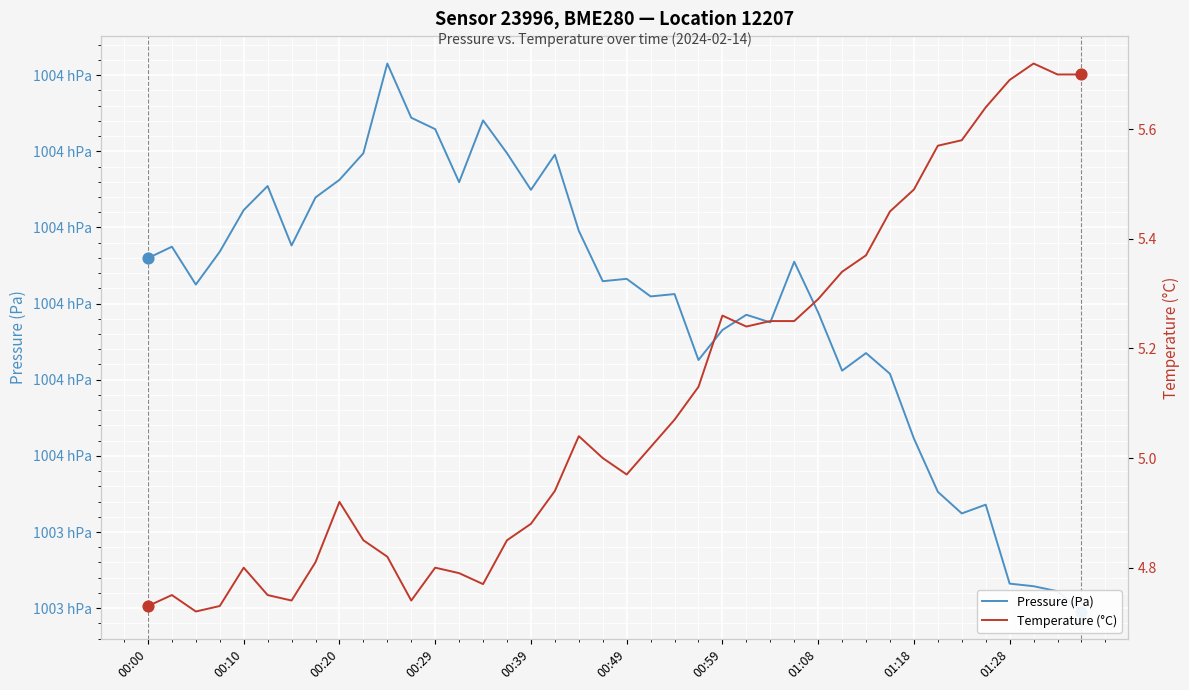

Which series has the largest Y range (max minus min)?

Pressure (Pa)